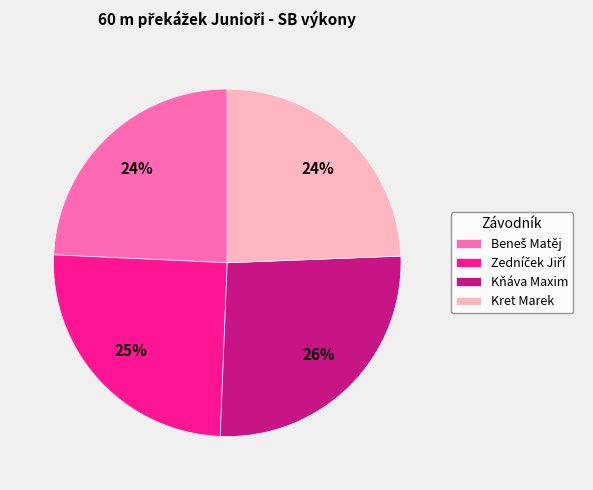

What is the largest slice in the pie chart?

Kňáva Maxim